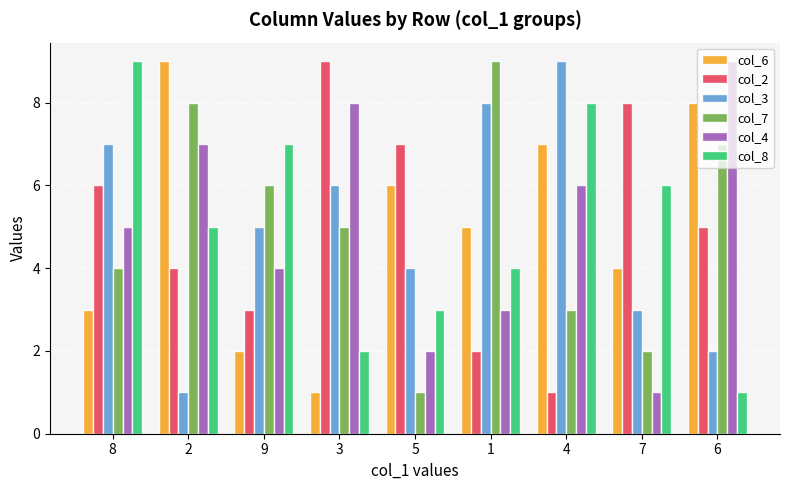

True or false: col_3 has a value of 7 at 8.

True